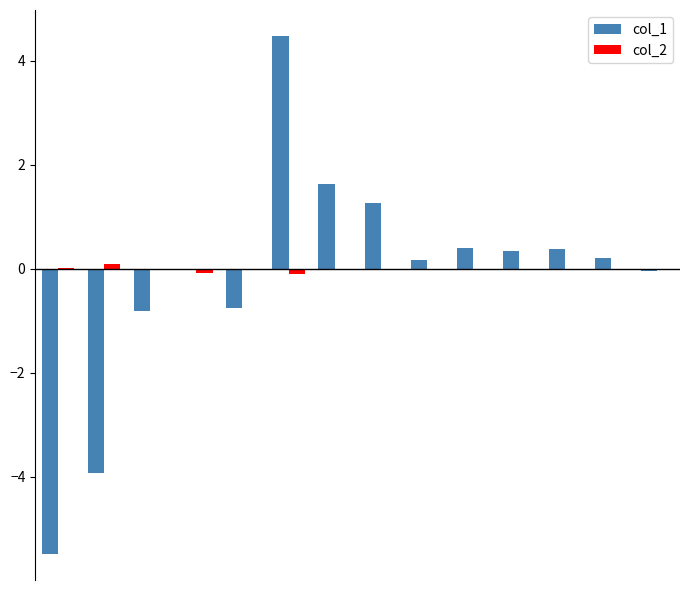

What is the greatest value displayed?

4.5